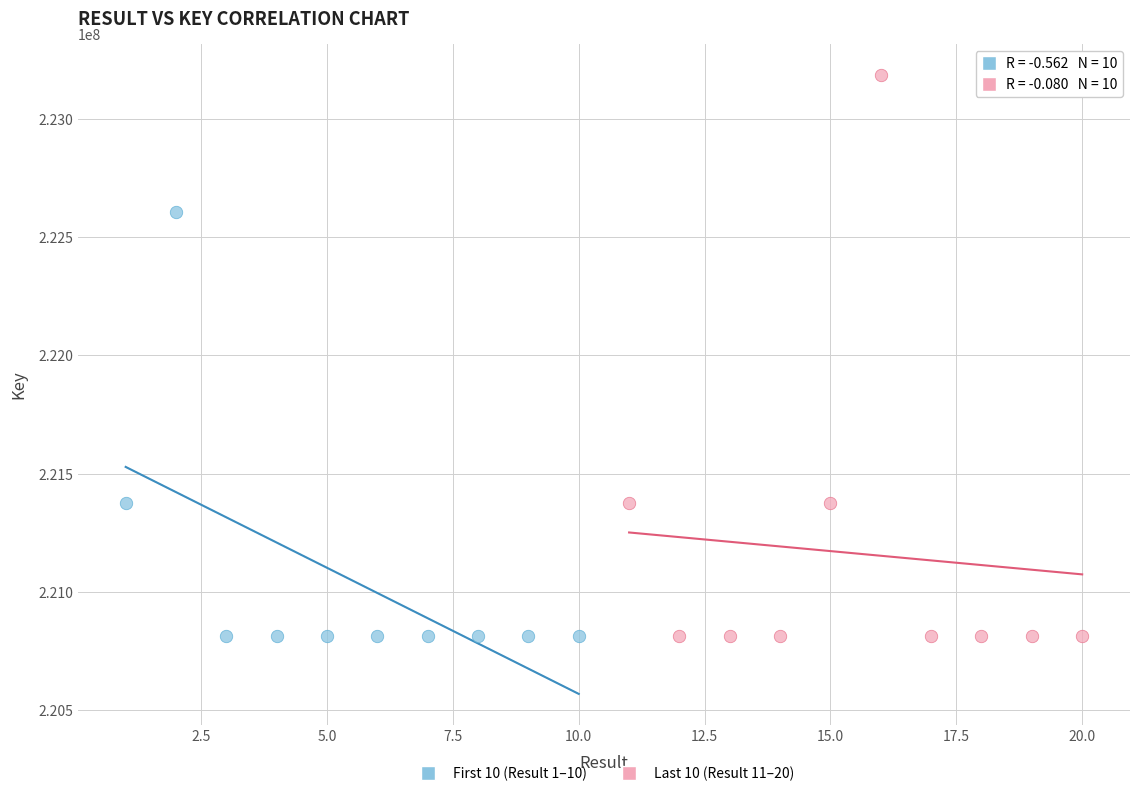

What are all the series names shown in the legend?

First 10 (Result 1–10), Last 10 (Result 11–20)